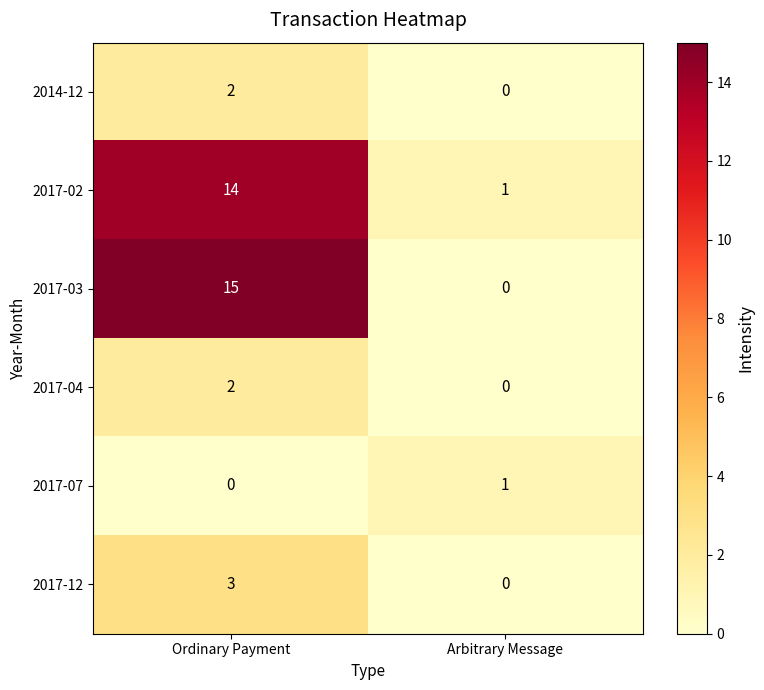

Reading left to right, list all the values displayed in this chart.

2014-12: 2	0
2017-02: 14	1
2017-03: 15	0
2017-04: 2	0
2017-07: 0	1
2017-12: 3	0